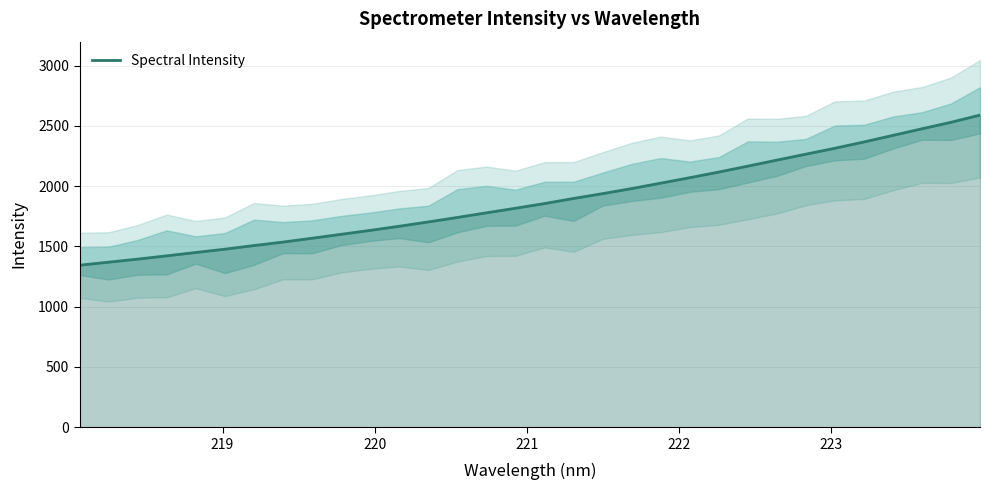

What is the minimum value for Spectral Intensity?

1343.7